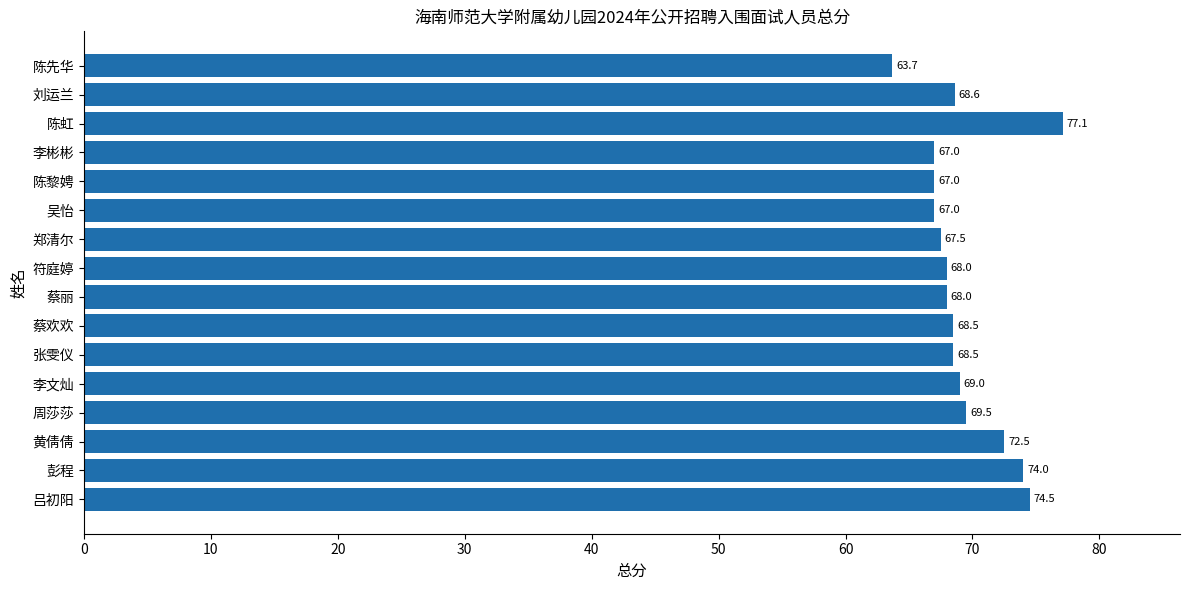

What is the sum of the values at 陈虹 and 李彬彬?

144.1